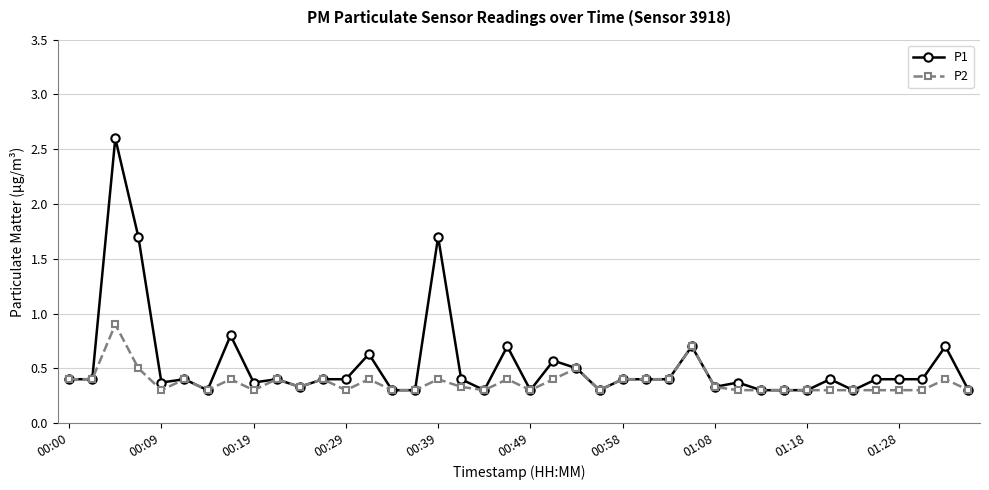

What is the maximum value shown in the chart?

2.6